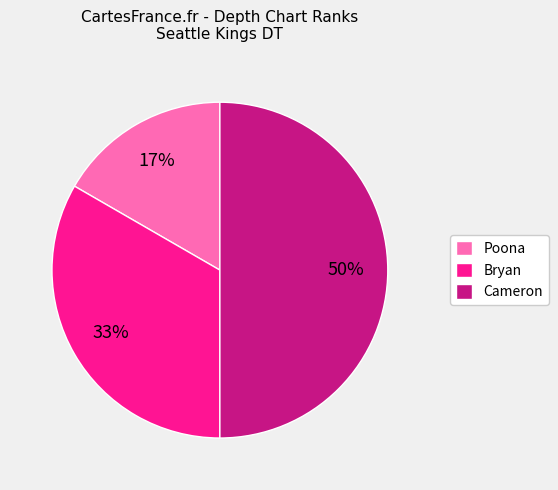

Which slice is the largest?

Cameron